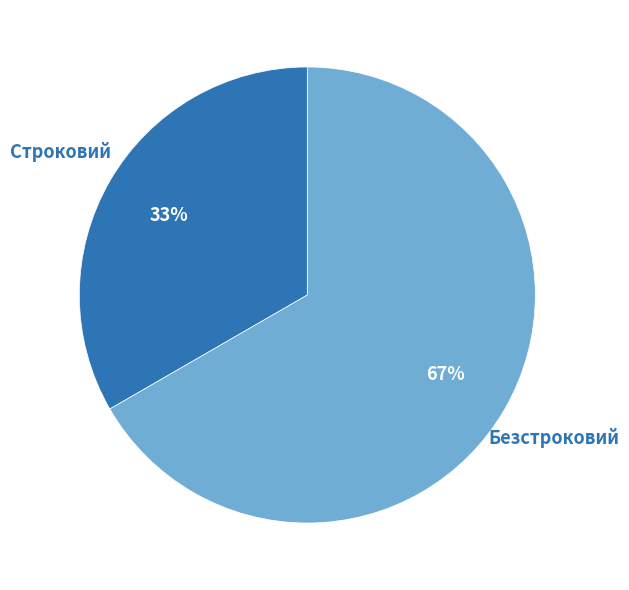

Is the sum of Строковий and Безстроковий greater than half?

Yes